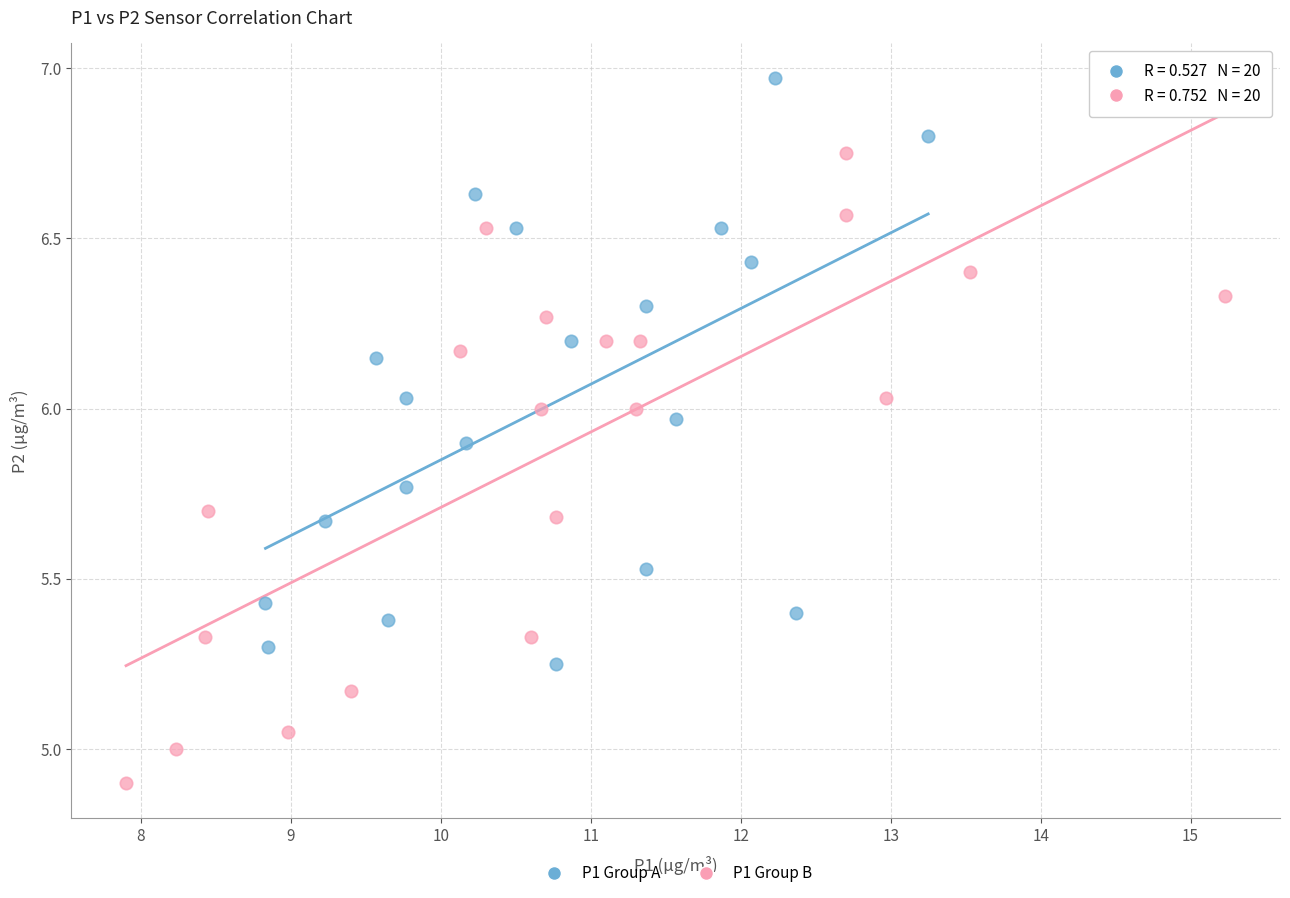

Which series contains the lowest Y value?

P1 Group B